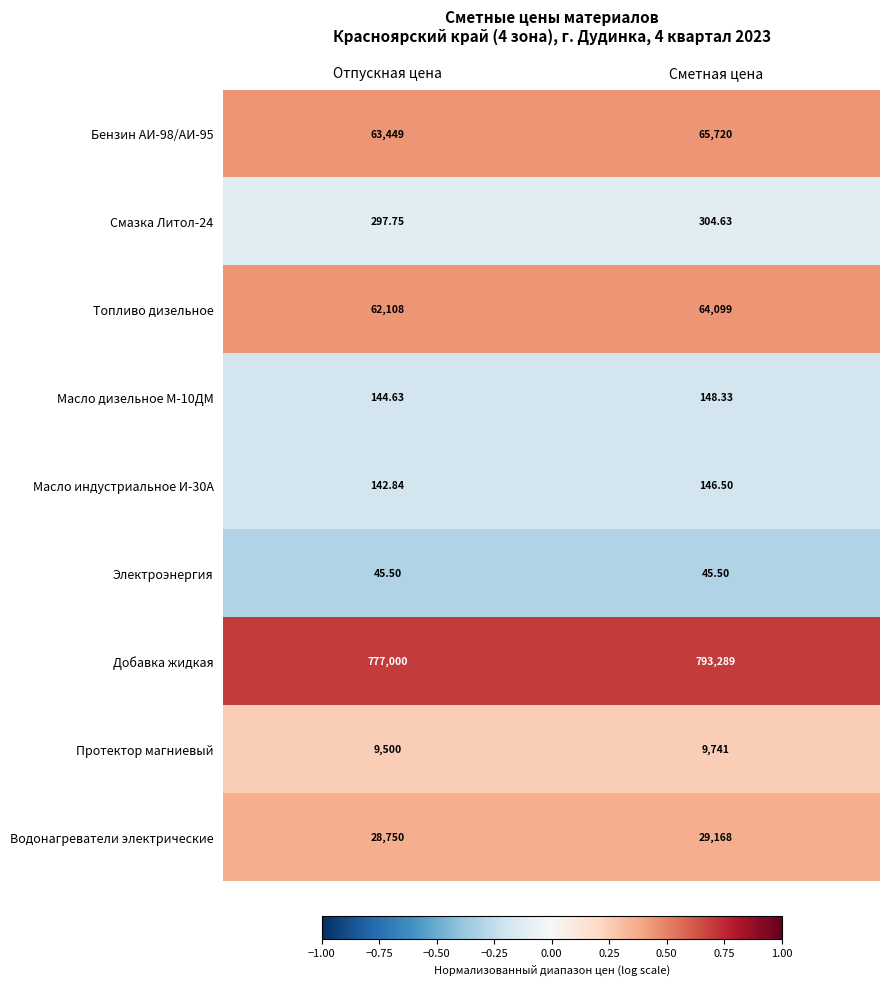

List the labels in order of Топливо дизельное value, largest first.

Сметная цена, Отпускная цена